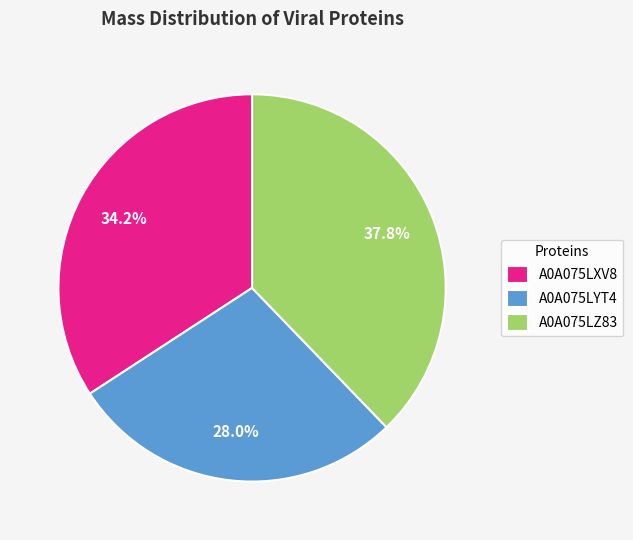

What percentage is the A0A075LYT4 slice, to the nearest percent?

28%